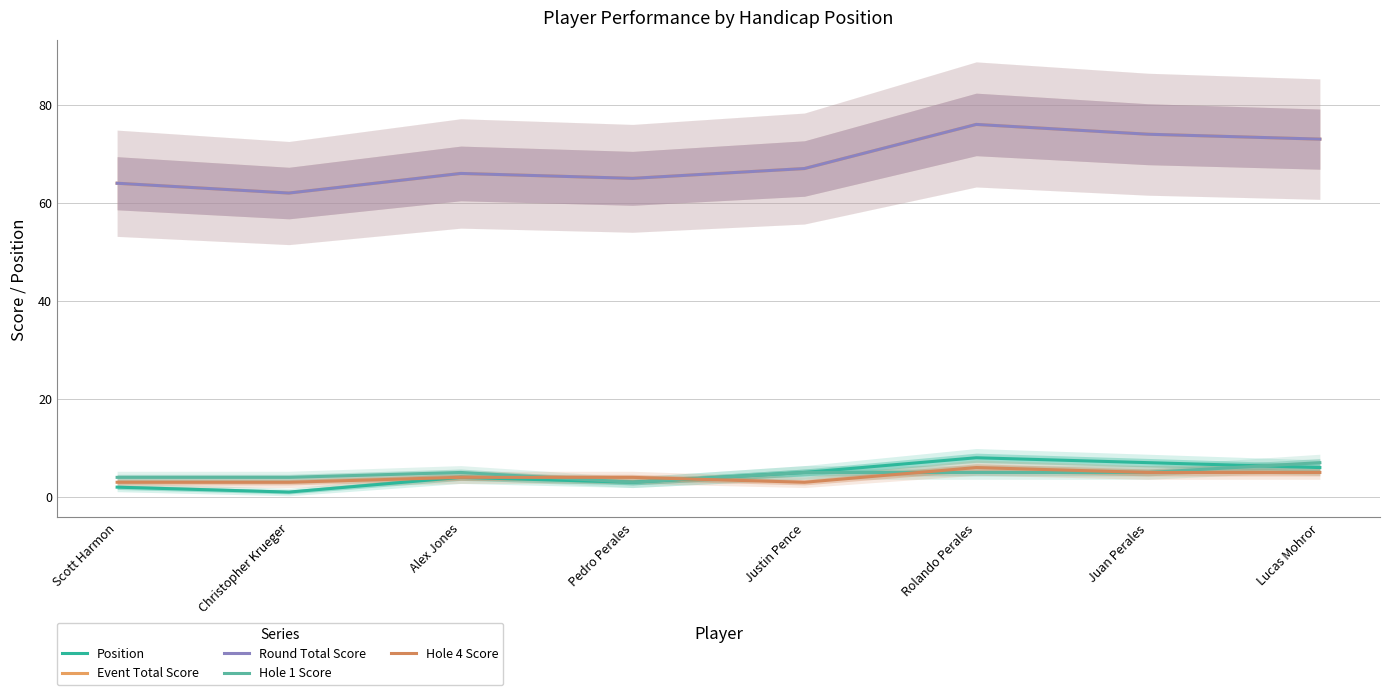

What are all the series names shown in the legend?

Position, Event Total Score, Round Total Score, Hole 1 Score, Hole 4 Score